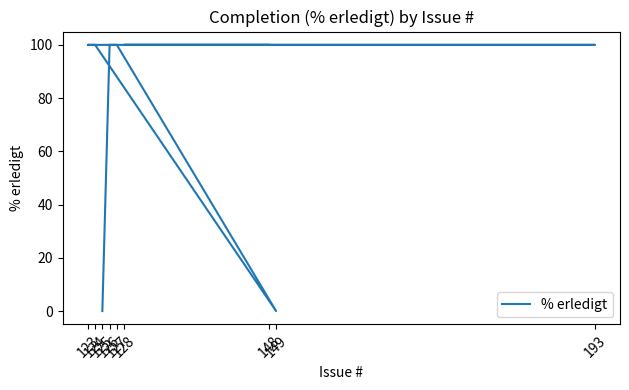

List the labels in order of value, largest first.

148, 128, 193, 123, 124, 127, 126, 149, 125